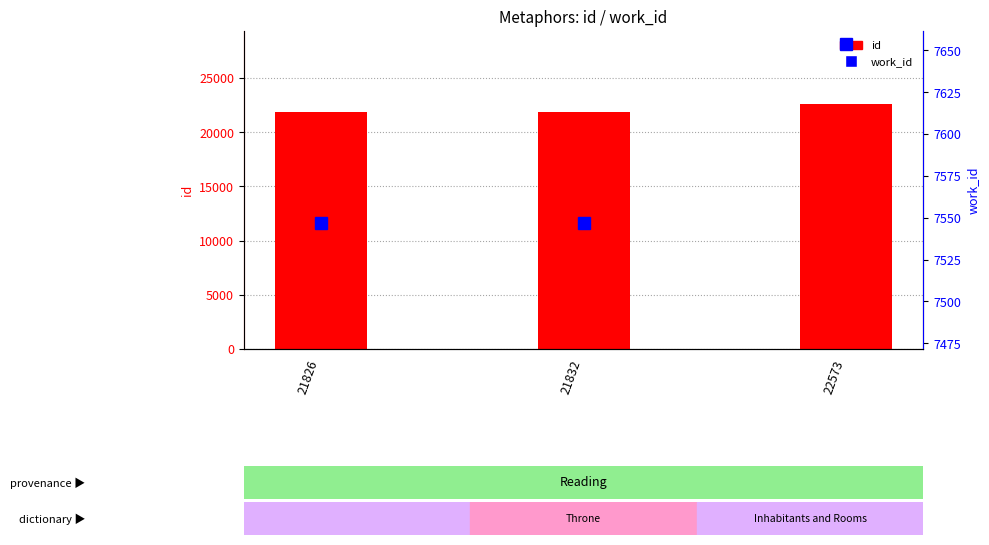

Between 21826 and 22573, which is larger?

22573